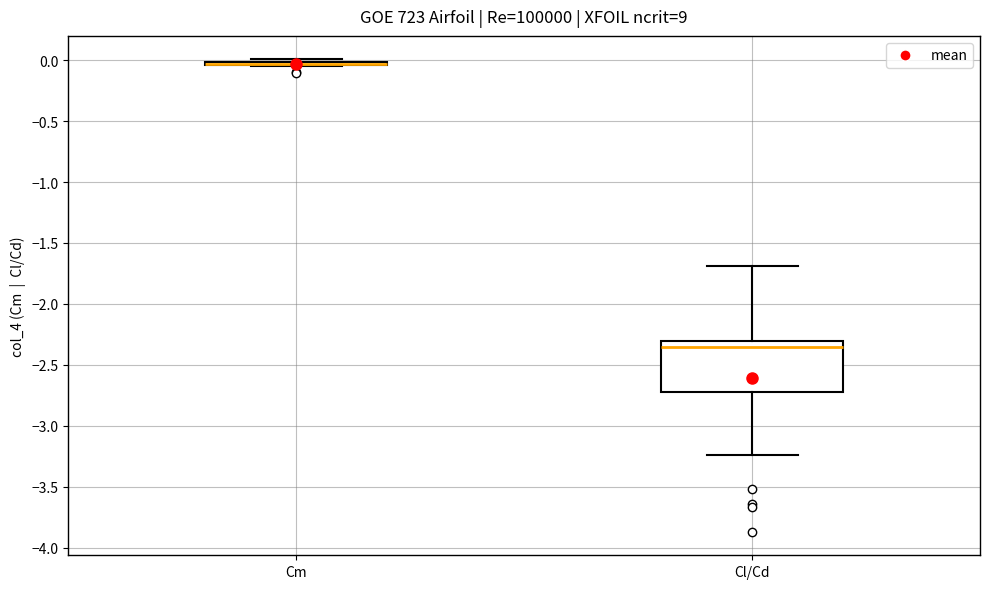

Which box is the tallest, from its lower edge to its upper edge?

Cl/Cd